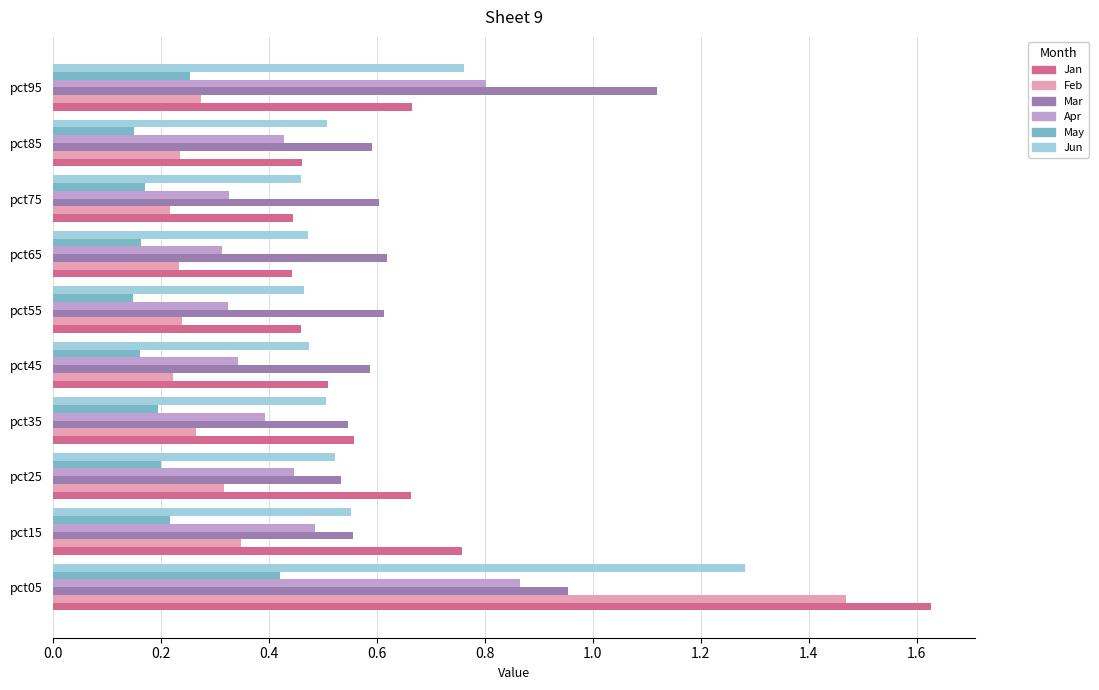

At which label does May reach its peak?

pct05